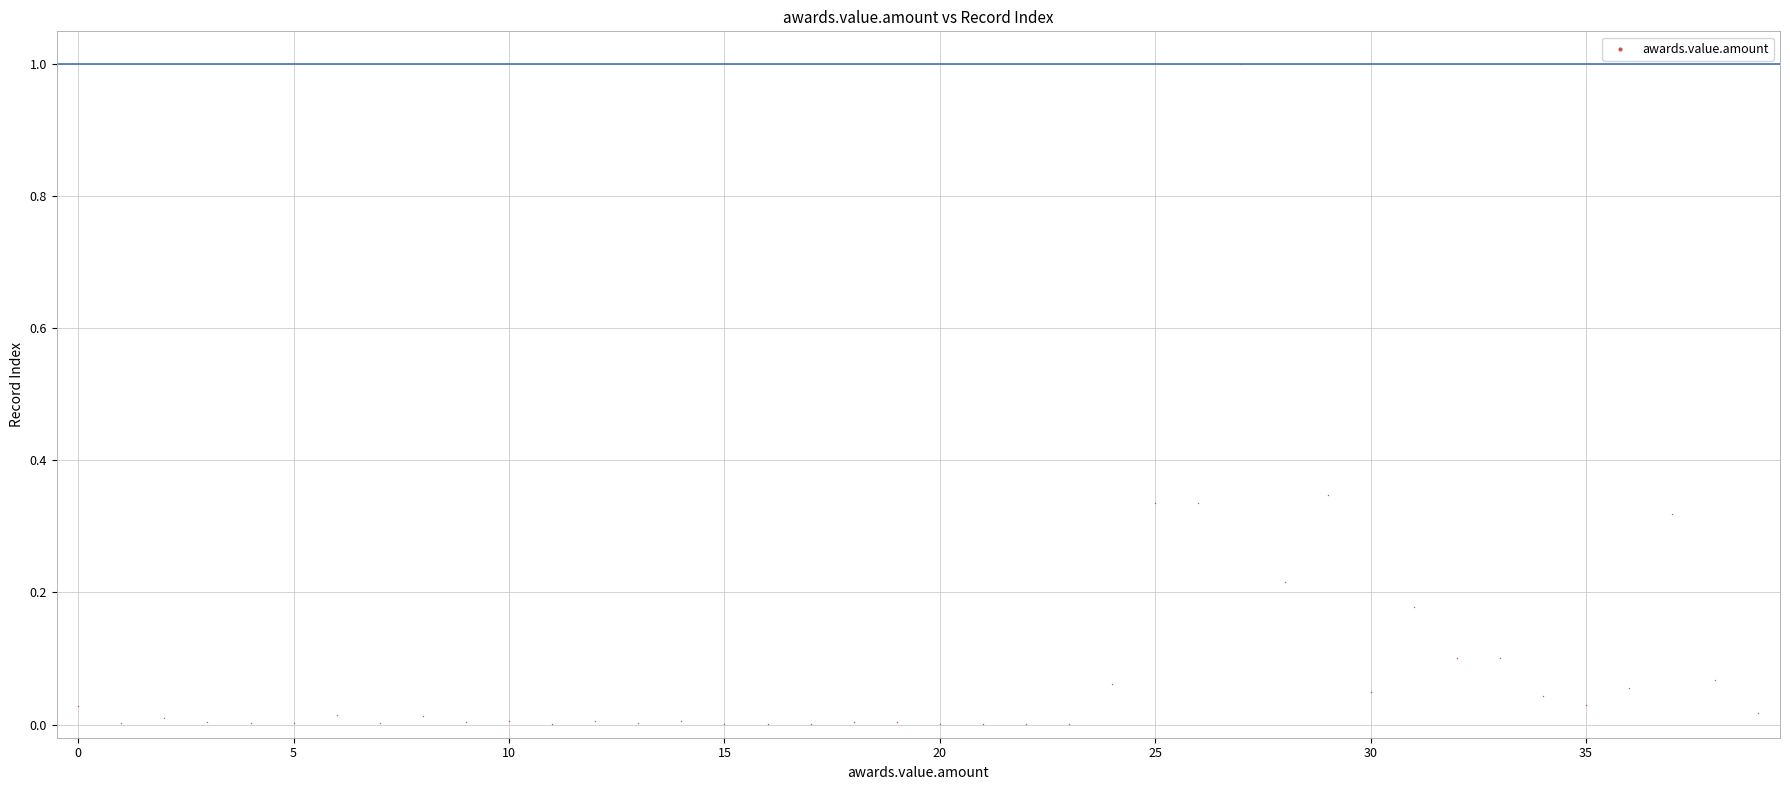

What is the range of Y values (max minus min)?

1.0